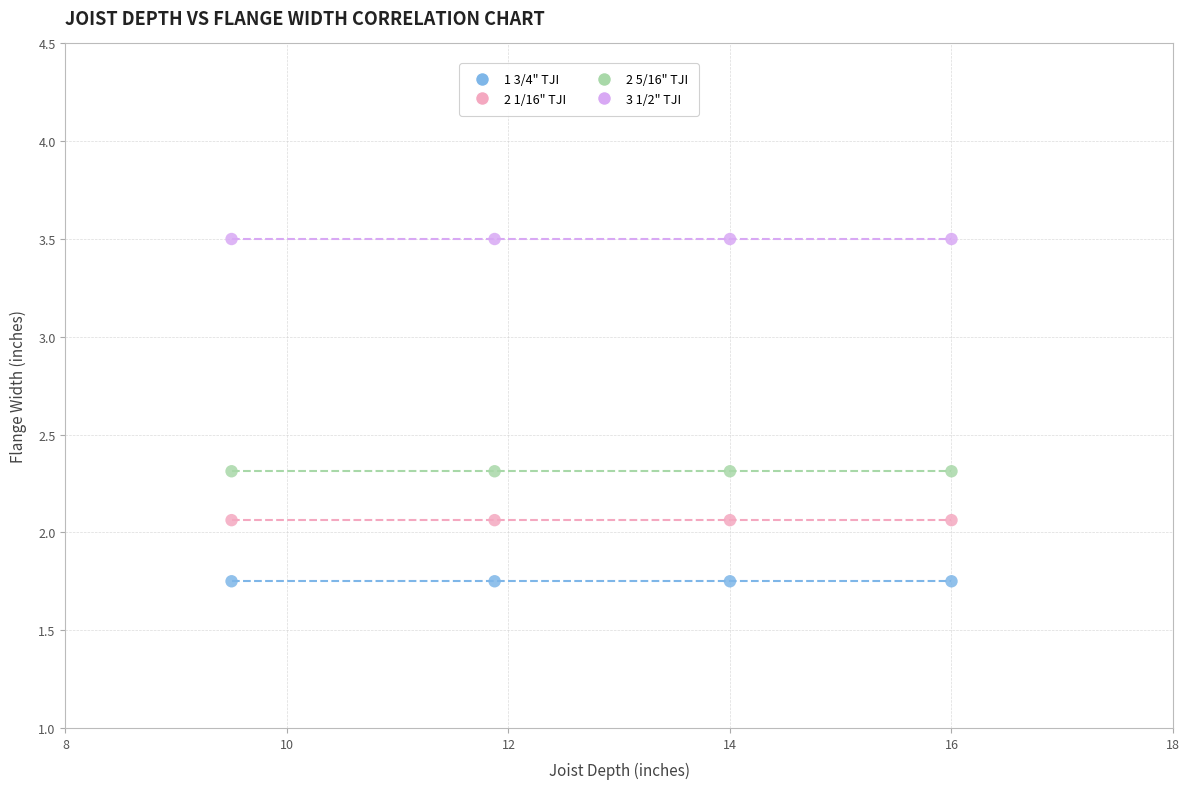

Which series reaches the minimum Y coordinate?

1 3/4" TJI